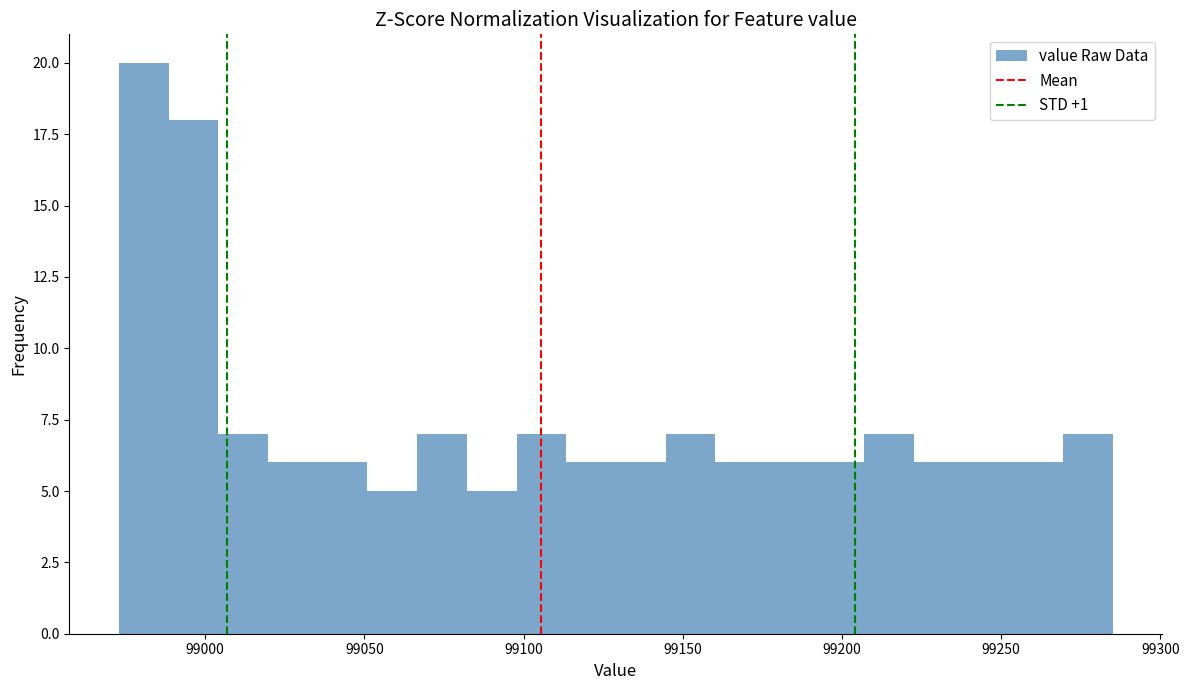

Around what value on the x-axis is the tallest bar? Give the approximate position of its centre, as read against the axis.

98980